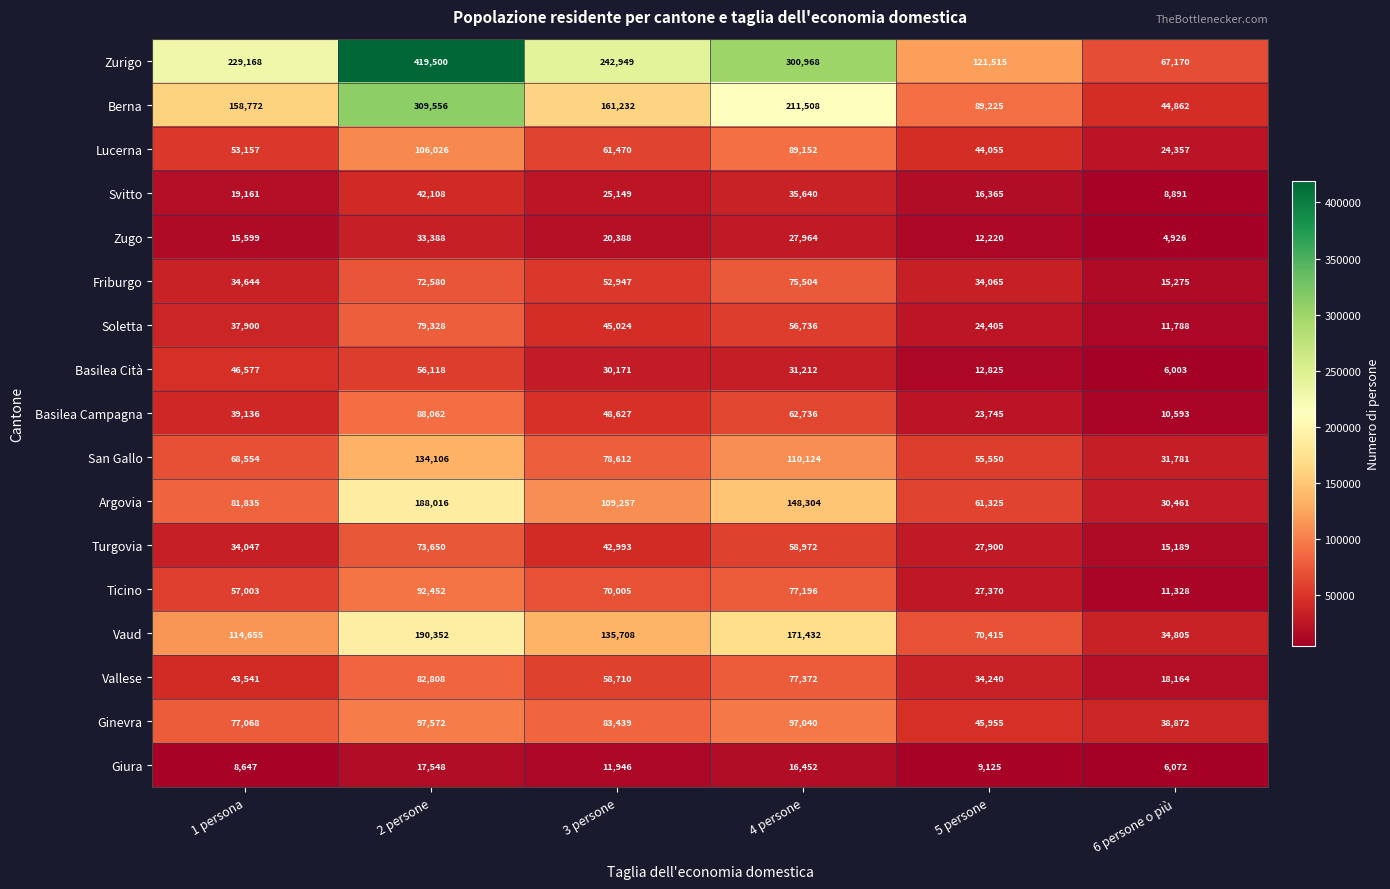

How many data points does each series have?

6